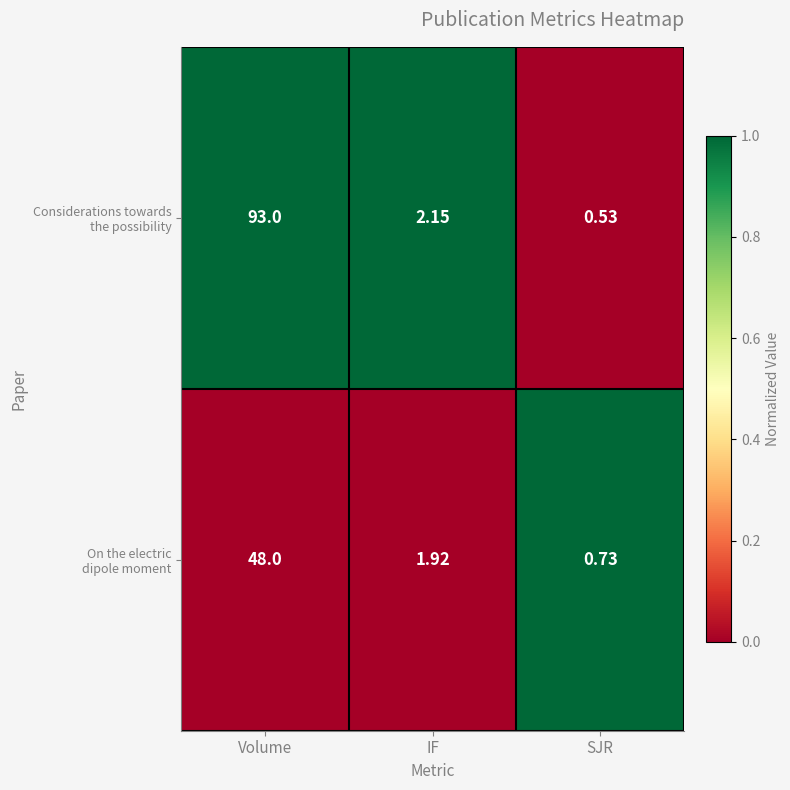

At which category is the sum across all series the highest?

Volume